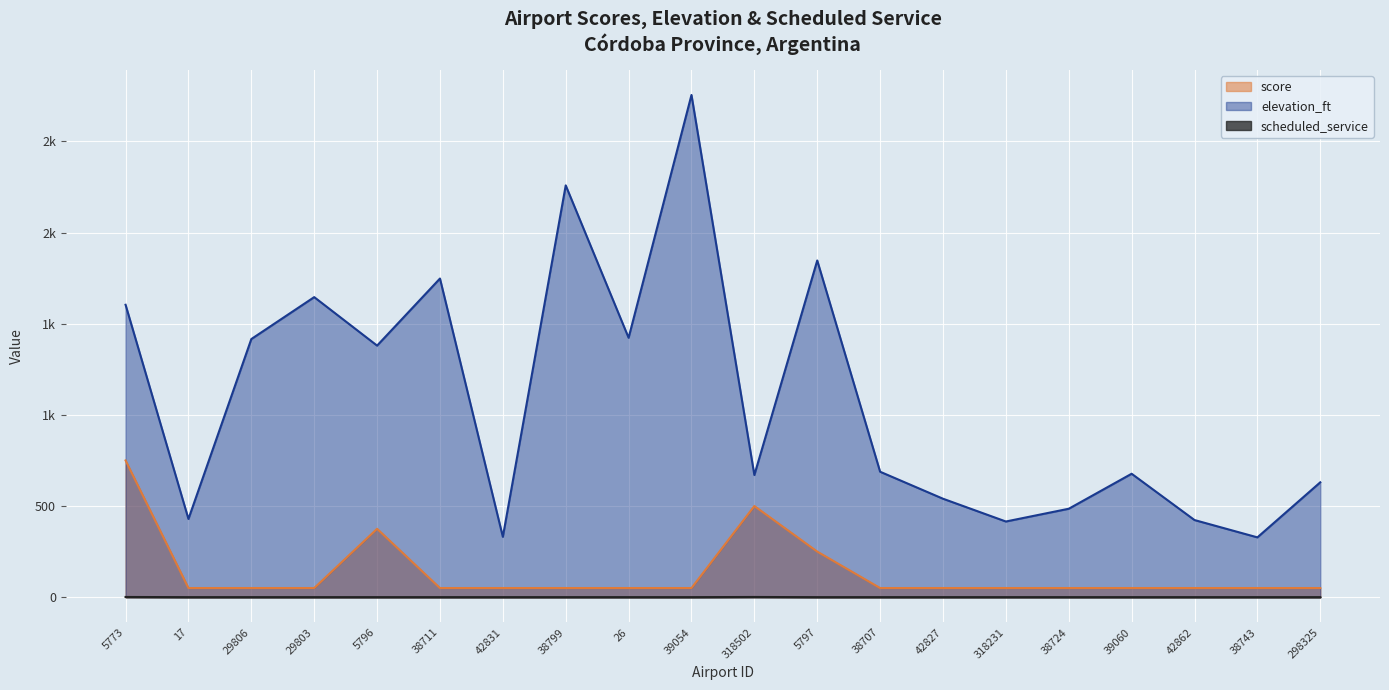

What is the label of the 18th point from the left?

42862